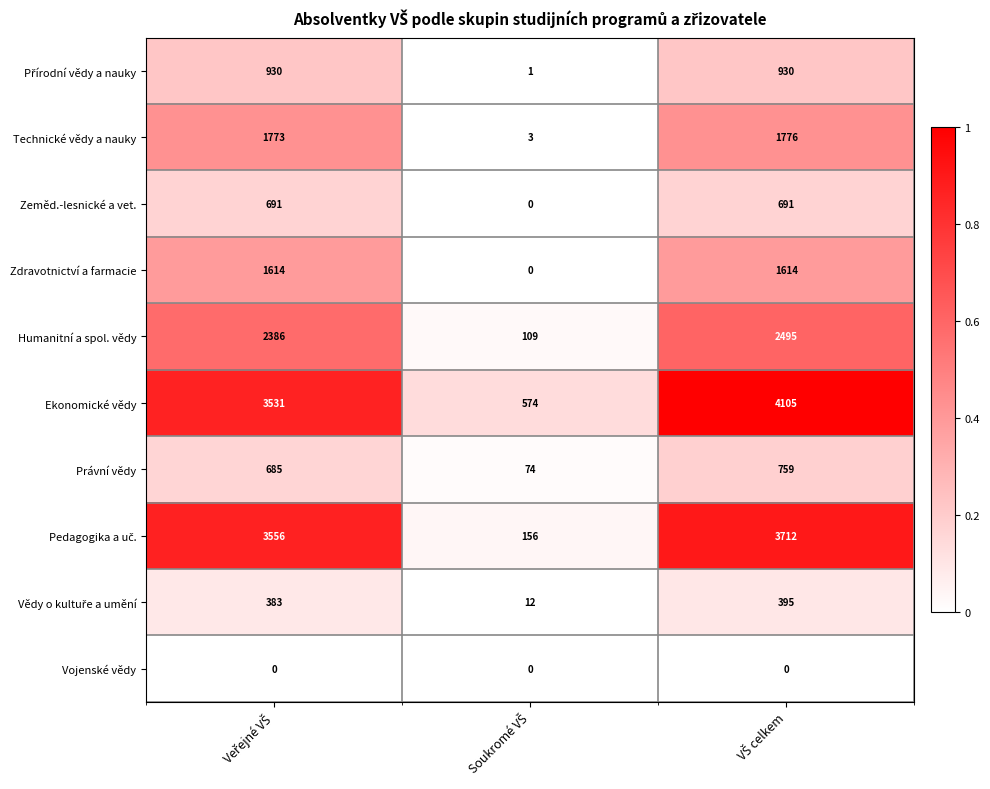

At how many categories does at least one series exceed 0?

3